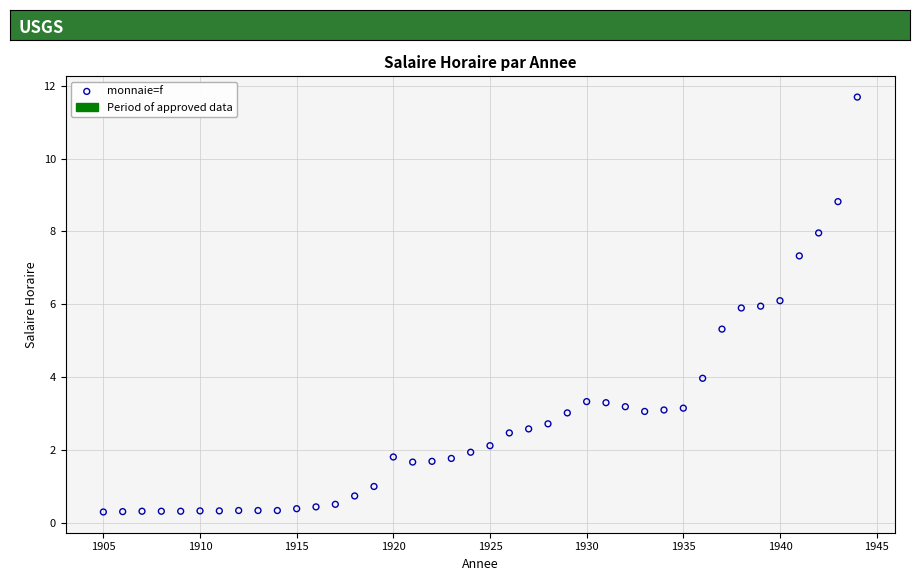

What Y value in the scatter plot is closest to 5?

5.3